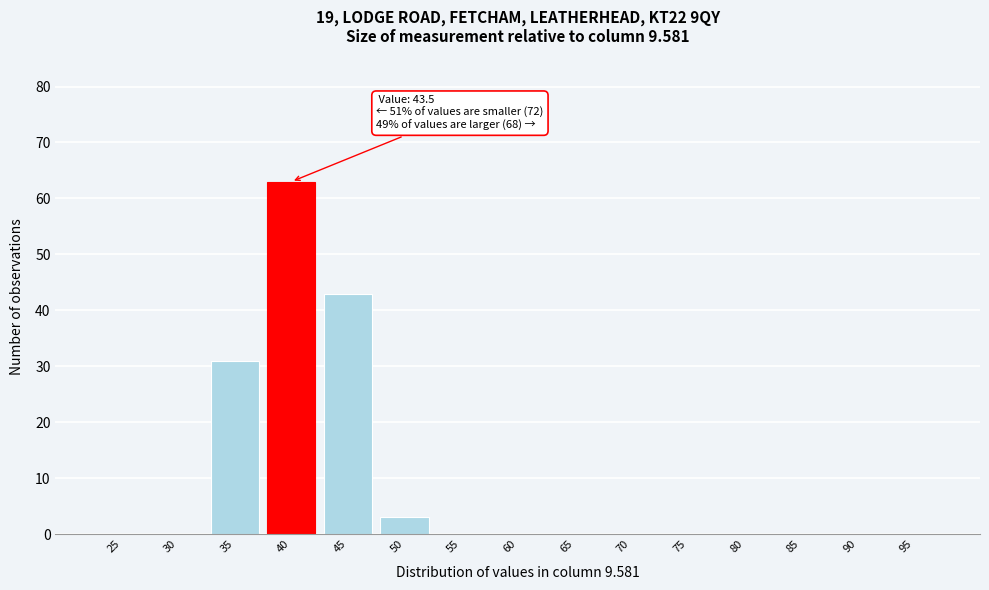

Reading left to right, extract all data points from this chart.

25=0	30=0	35=31	40=63	45=43	50=3	55=0	60=0	65=0	70=0	75=0	80=0	85=0	90=0	95=0